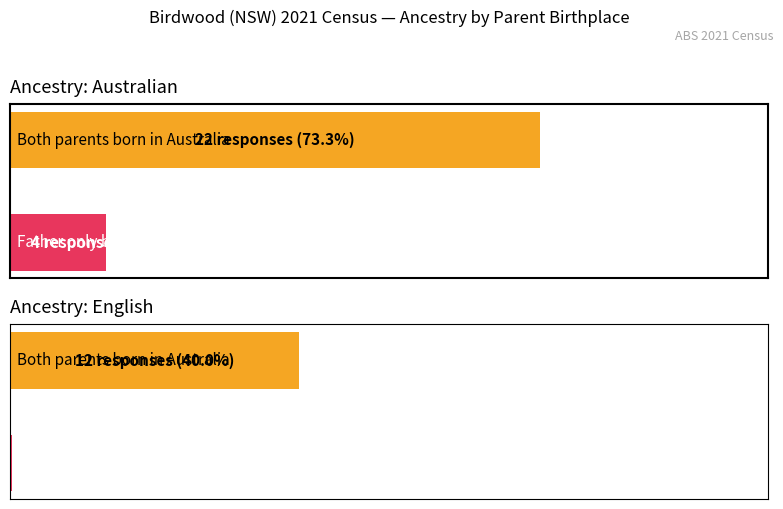

At which label is Both parents born in Australia closest to 11?

English